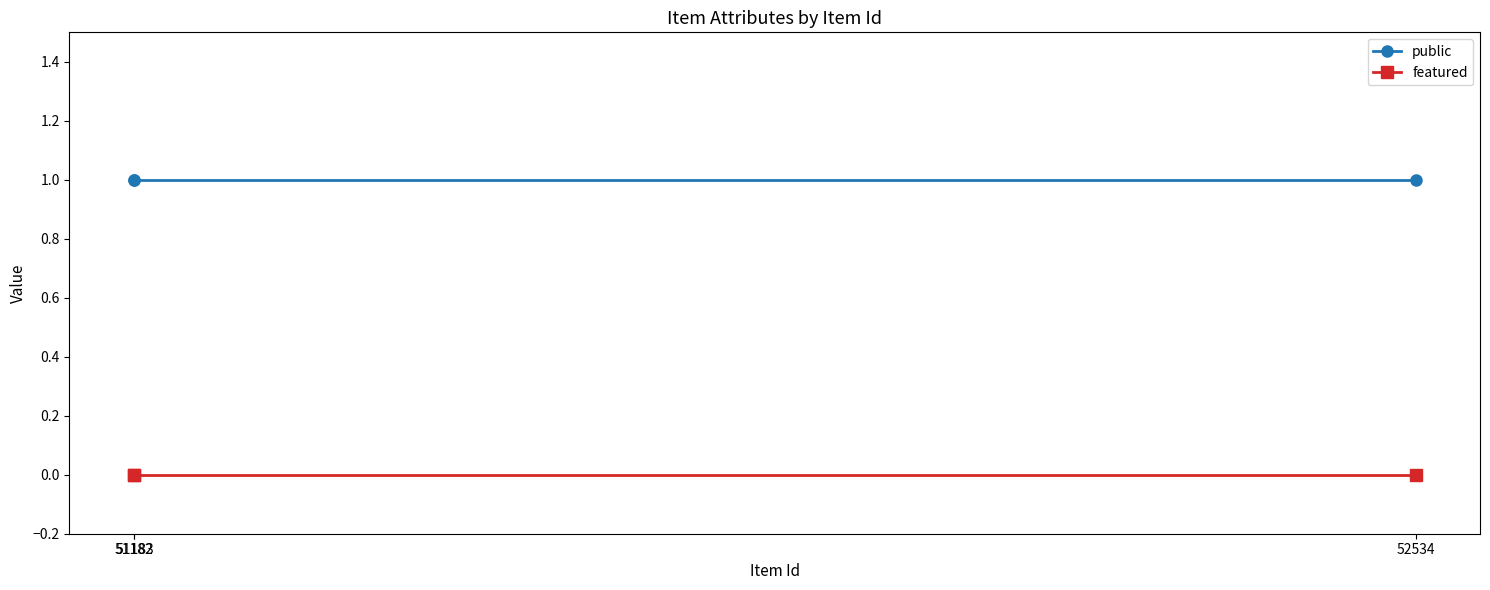

What is the value of the public point at the 1st from the left?

1